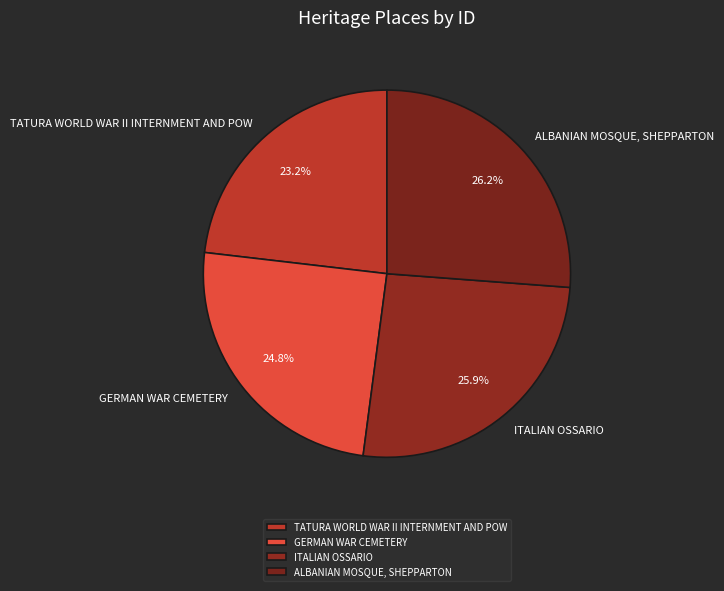

To the nearest percent, what is the average slice percentage?

25%